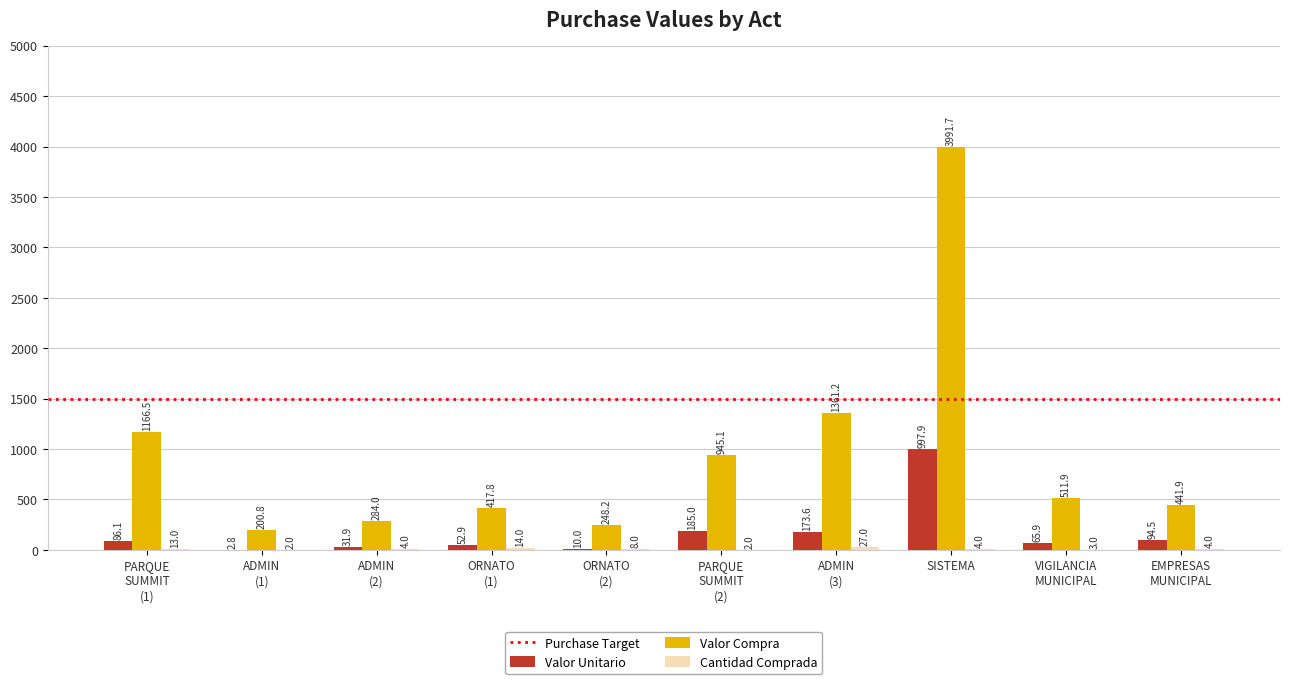

Which category has the highest value in the Valor Unitario series?

SISTEMA